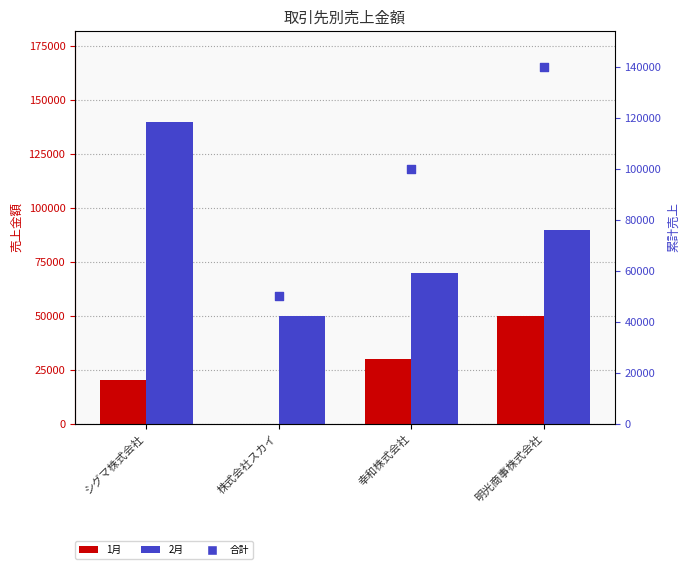

Is the value of 1月 at 株式会社スカイ greater than the value of 2月 at 株式会社スカイ?

No